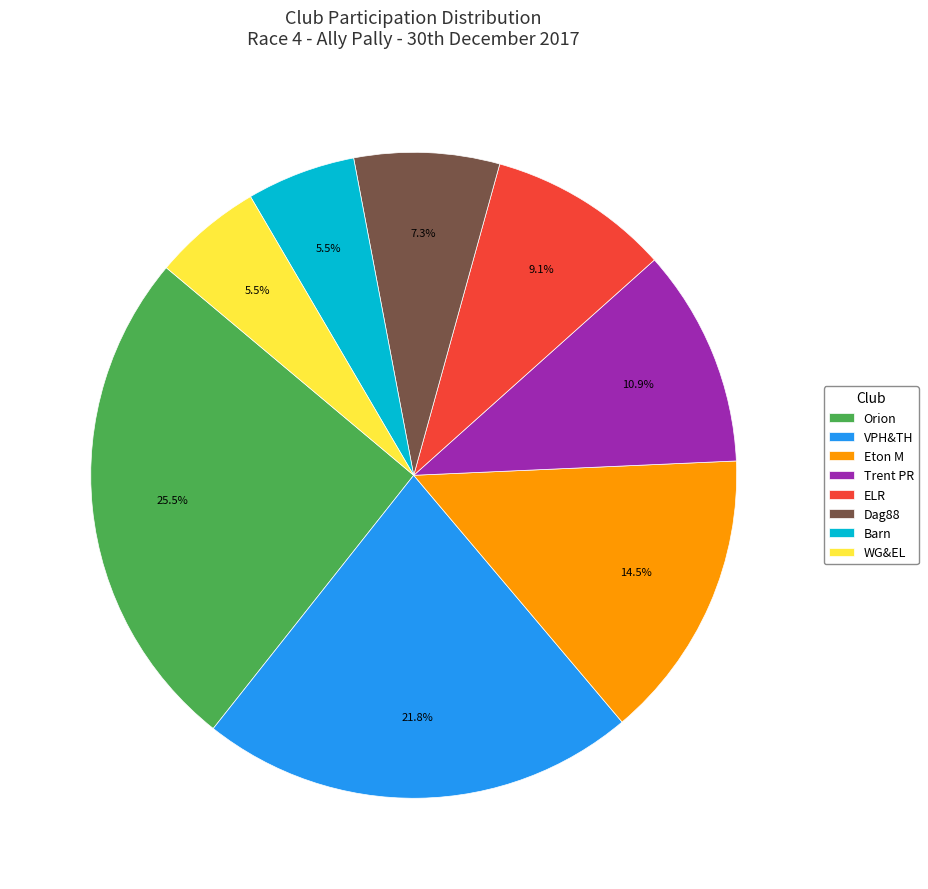

Between Trent PR and Orion, which is larger?

Orion